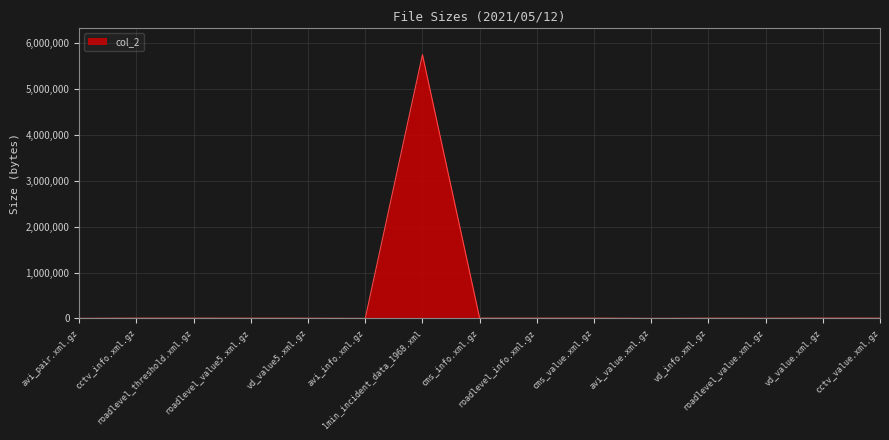

What is the change in value from cms_value.xml.gz to roadlevel_value.xml.gz?

-1731